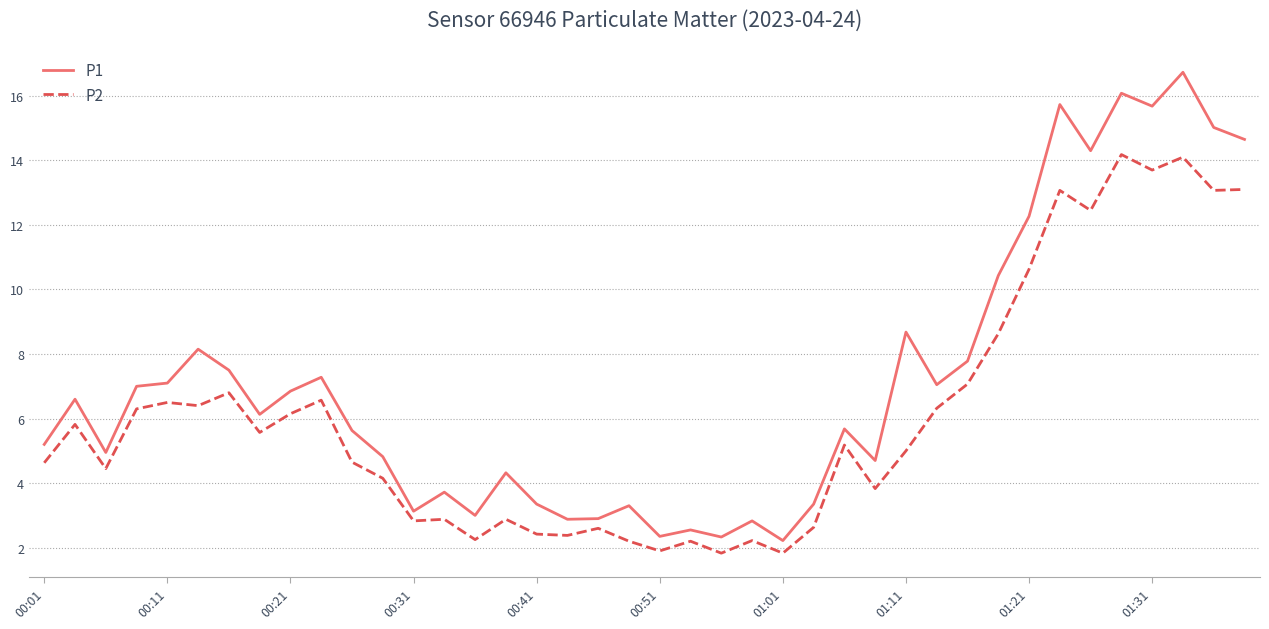

Which series has the largest range (max minus min)?

P1